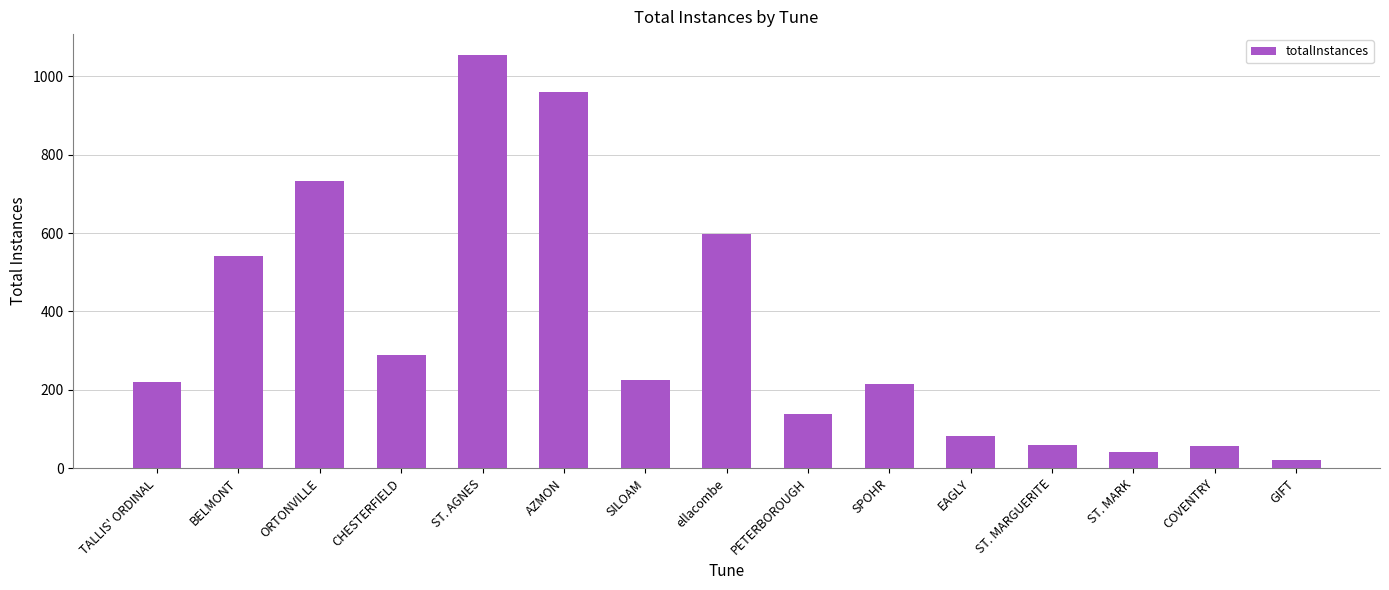

What is the label of the 6th bar from the left?

AZMON